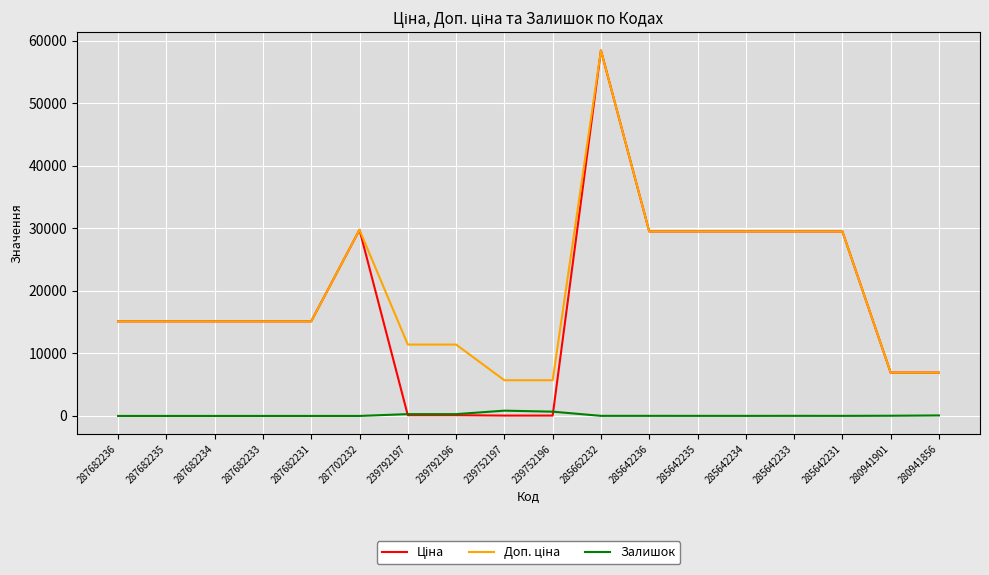

At which category does the chart reach its peak across all series?

285662232